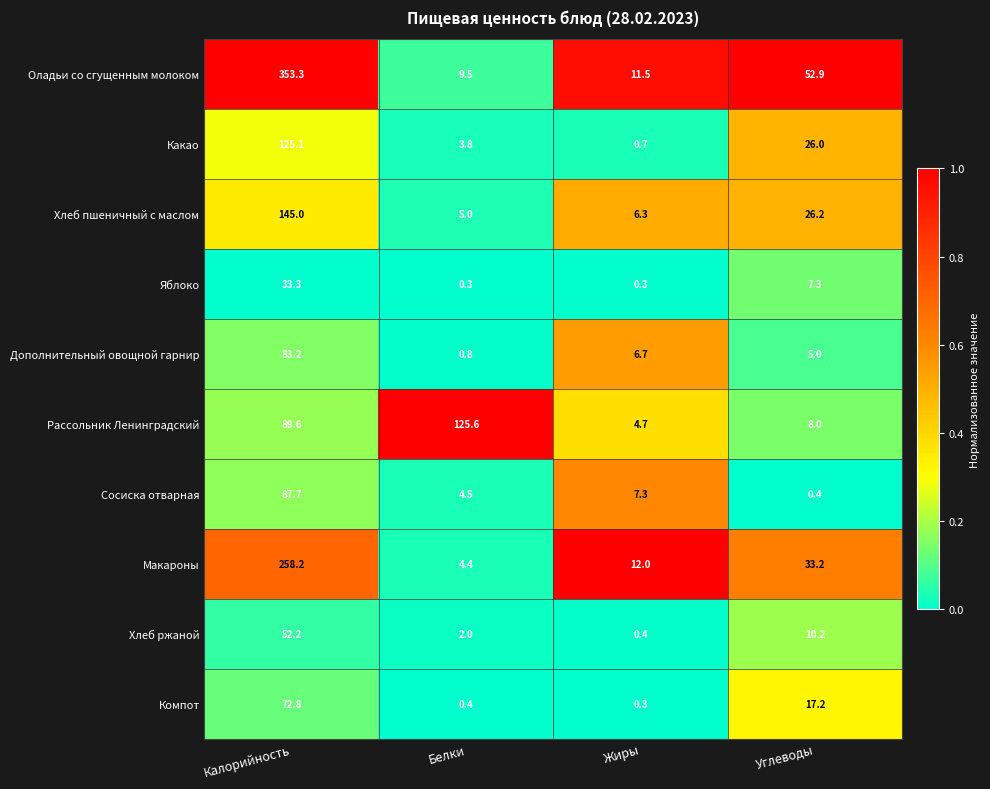

What is the total value across all series at Калорийность?

1300.4